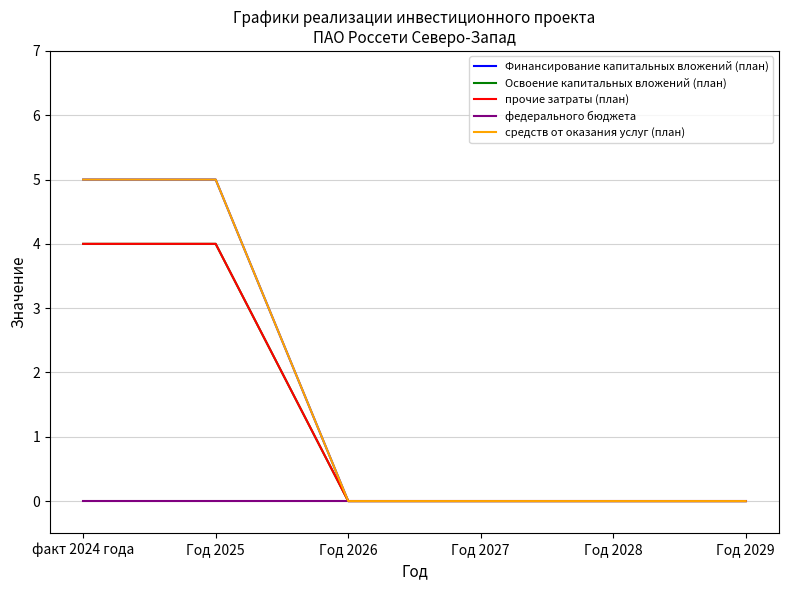

What is the maximum value for Финансирование капитальных вложений (план)?

5